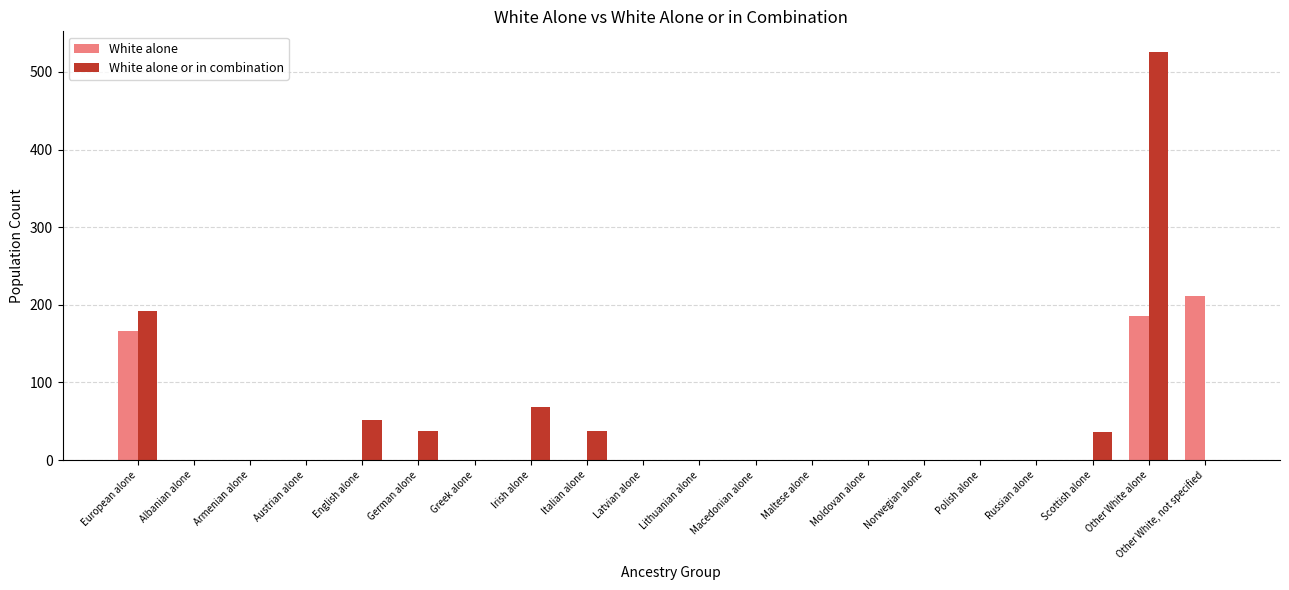

What is the sum of all White alone values?

564